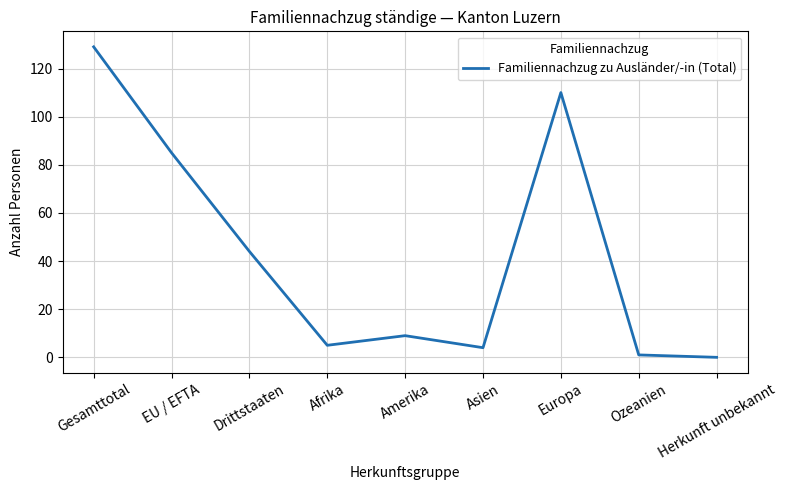

True or false: the data shows 44 at Drittstaaten.

True